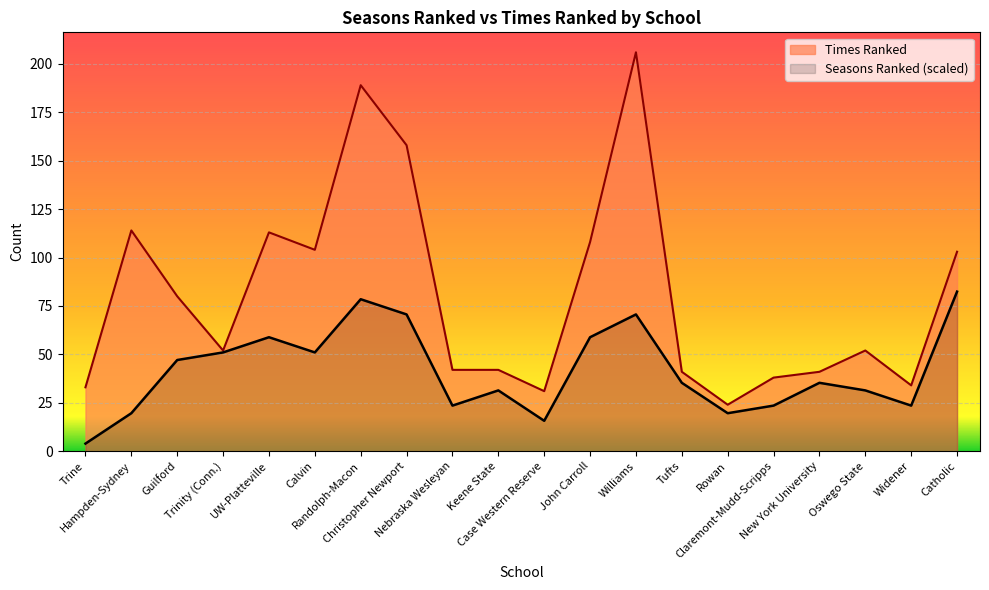

What is the sum of the Times Ranked values at Guilford and Williams?

286.0